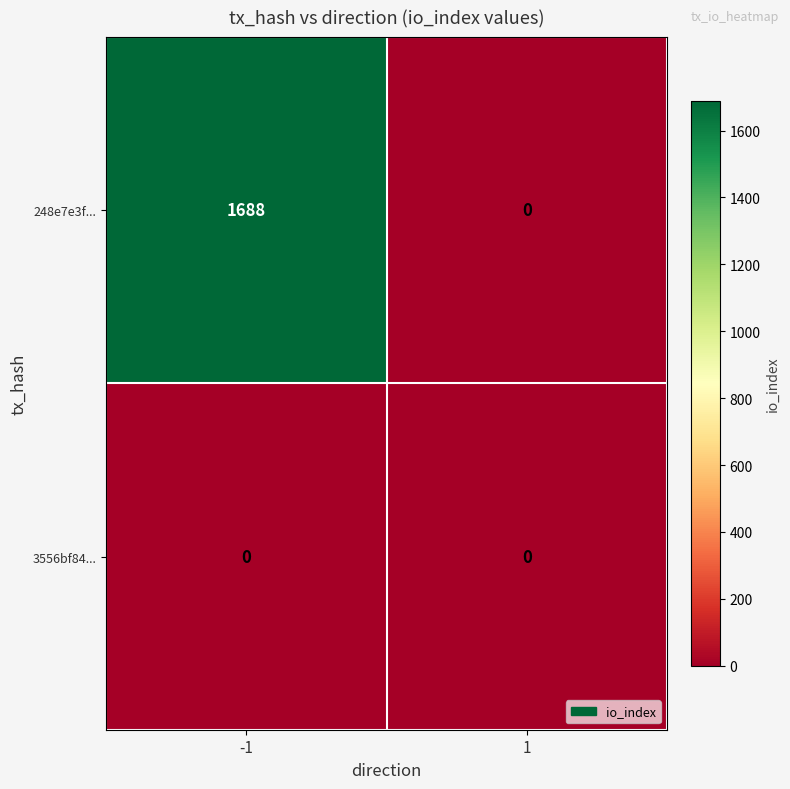

Count the number of data series in this chart.

2